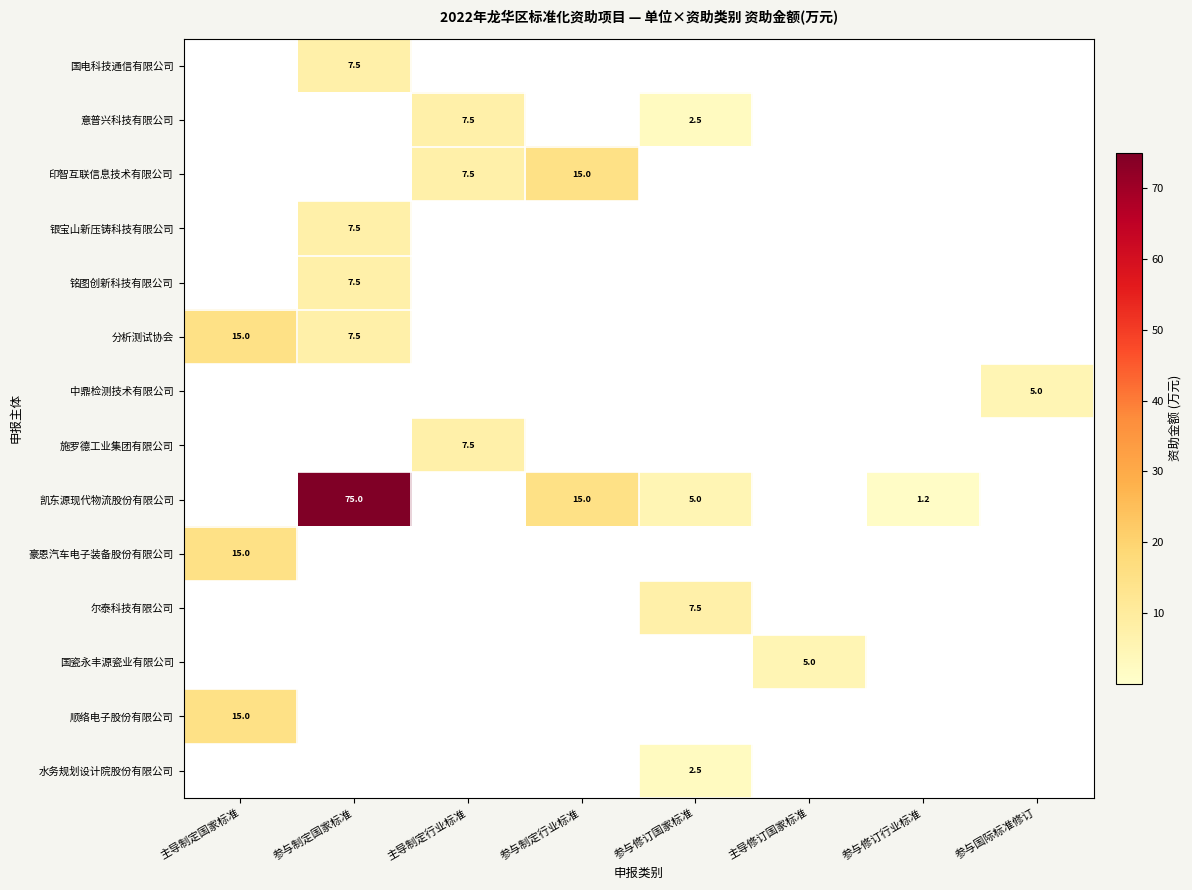

Is it true that 中鼎检测技术有限公司 equals 1.2 at 参与国际标准修订?

False